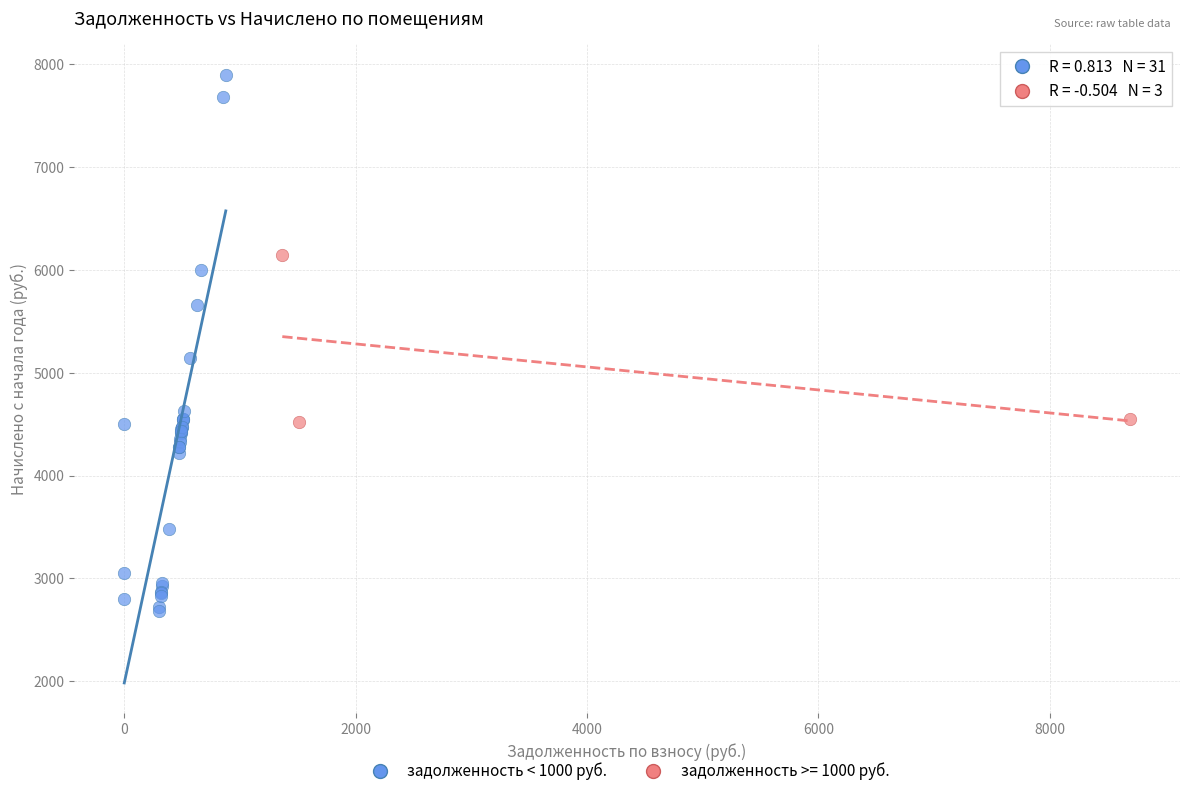

Which series contains the lowest Y value?

задолженность < 1000 руб.